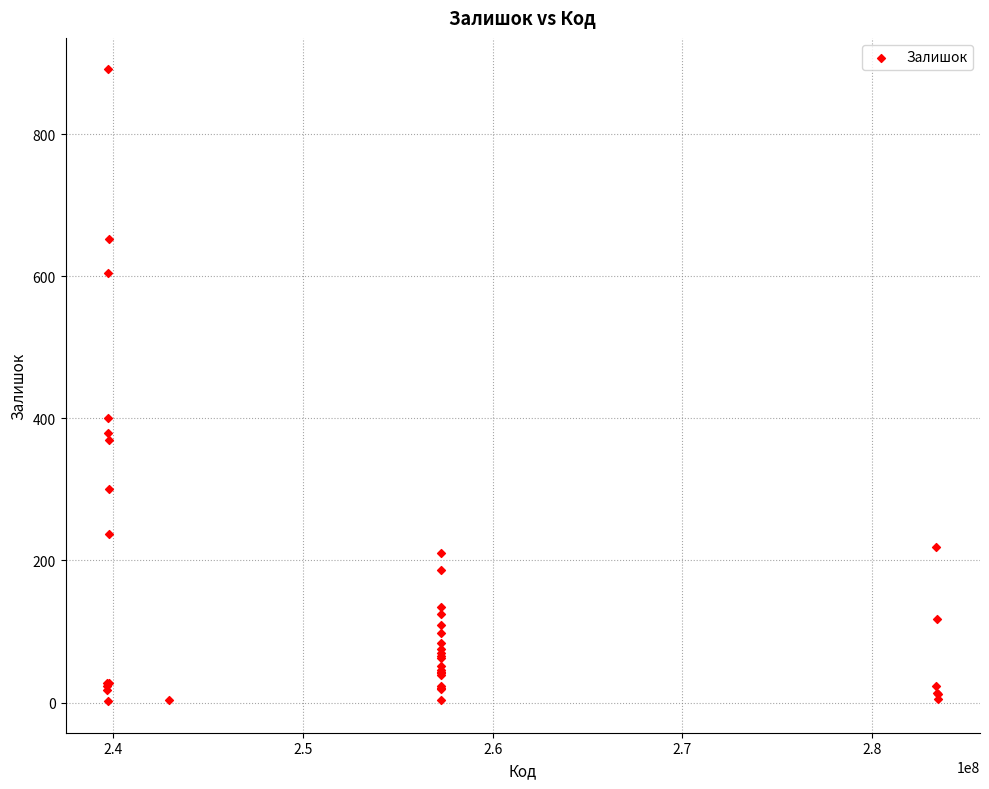

What Y value in the scatter plot is closest to 446?

400